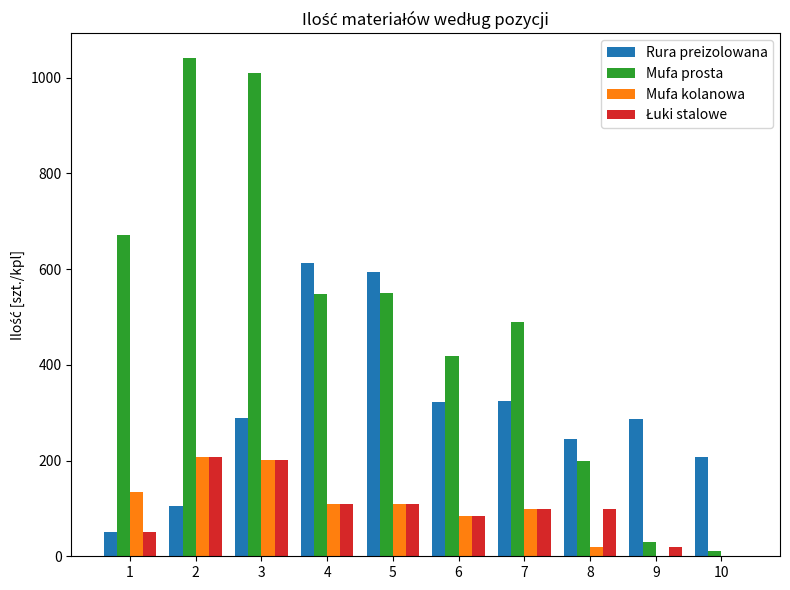

How many groups of bars are there?

10